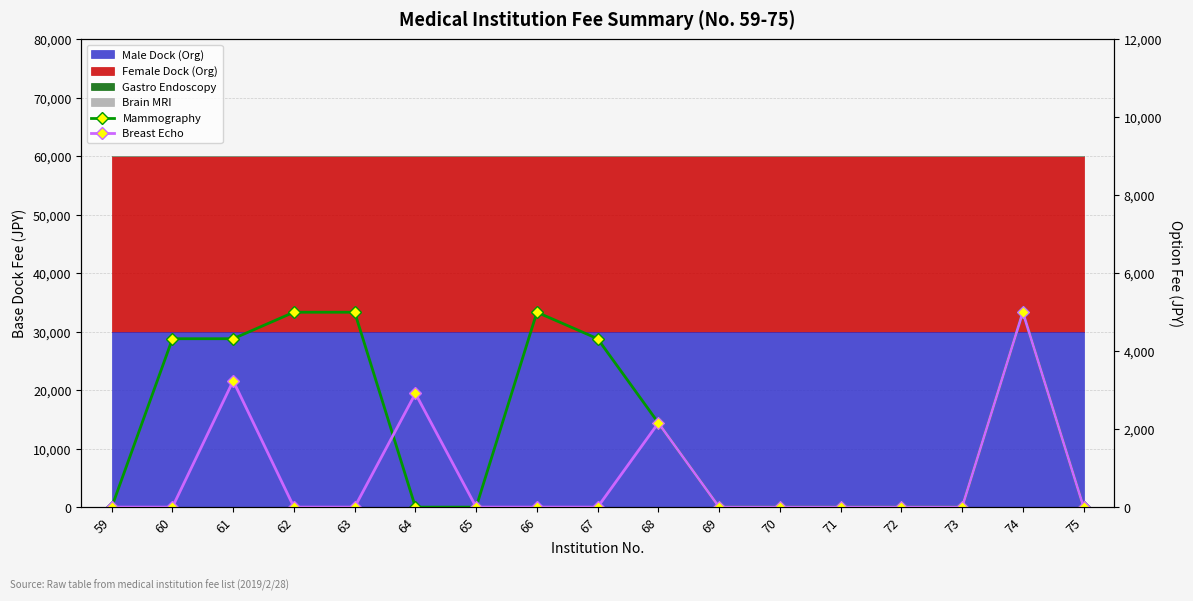

Which category has the lowest value in the Breast Echo series?

59